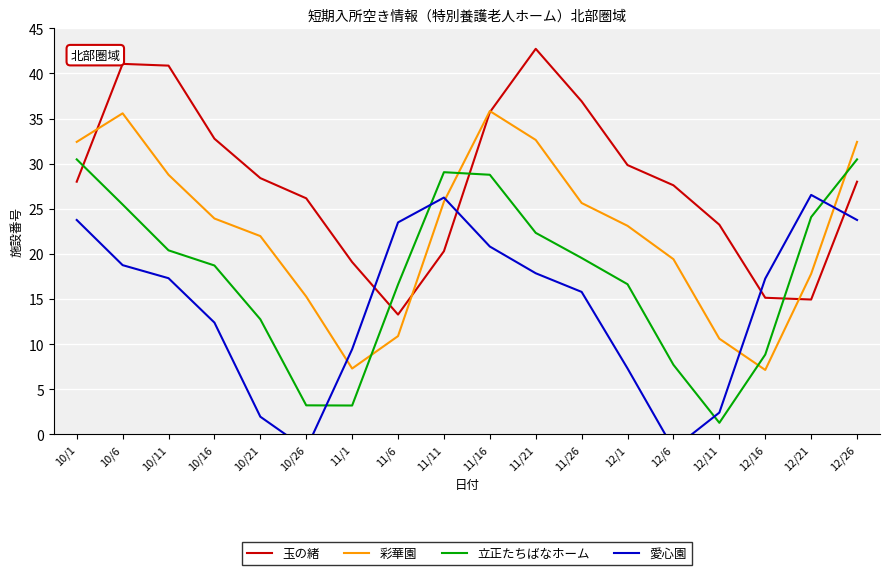

What is the label of the 2nd point from the right?

12/21